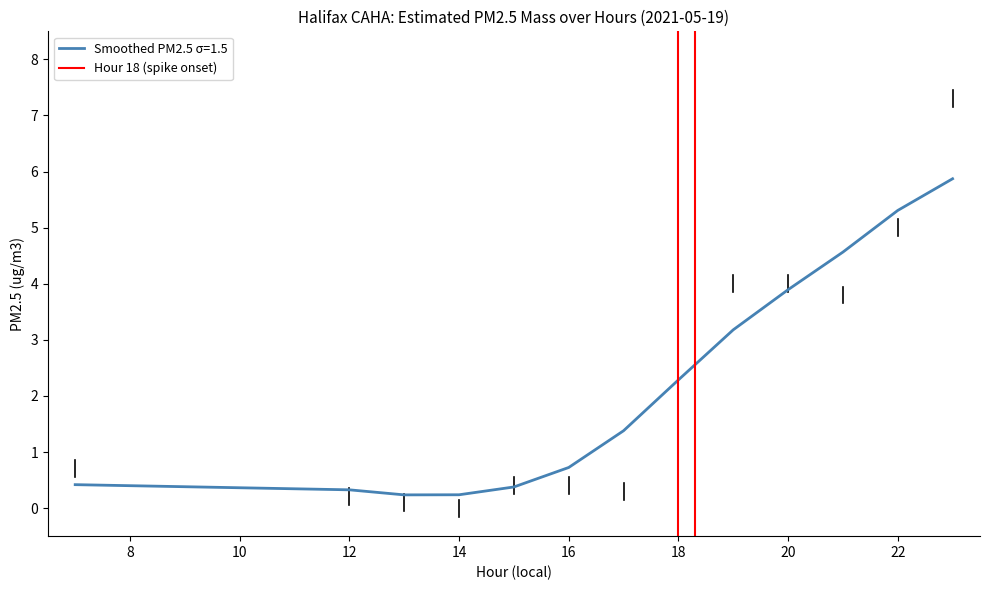

What is the maximum value for Smoothed PM2.5 σ=1.5?

5.9